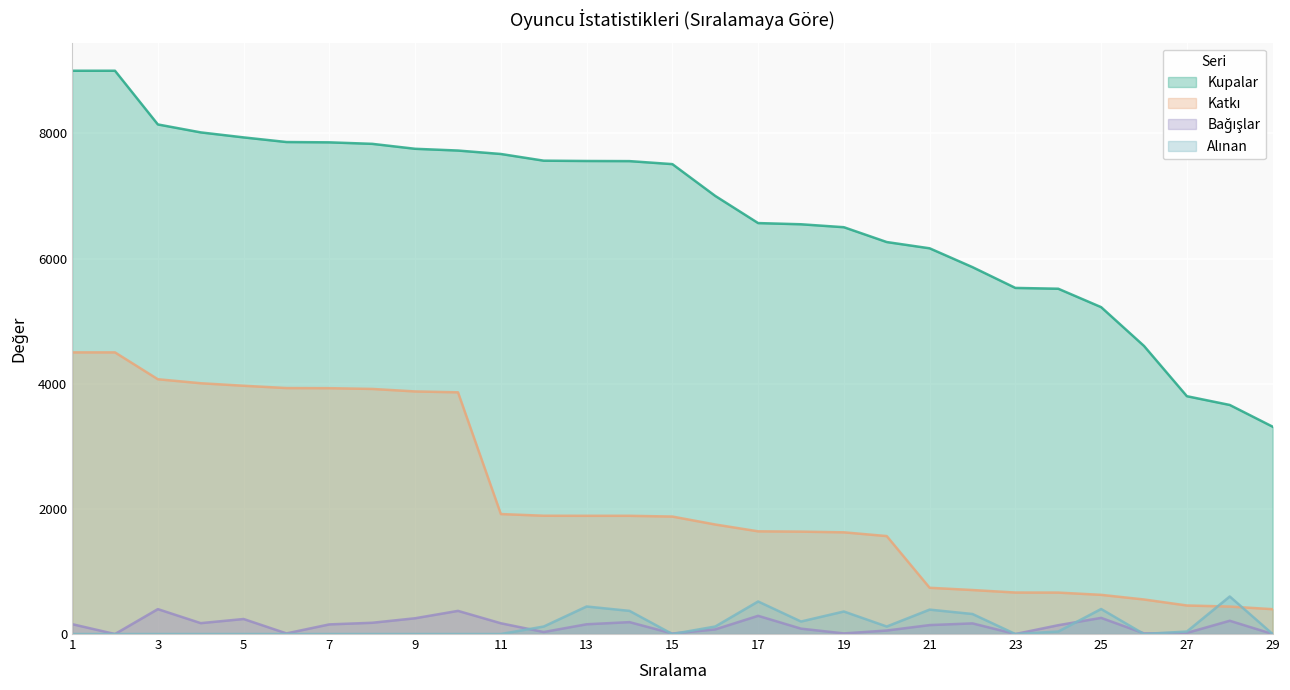

The value of Alınan at 11 is 283. True or false?

False